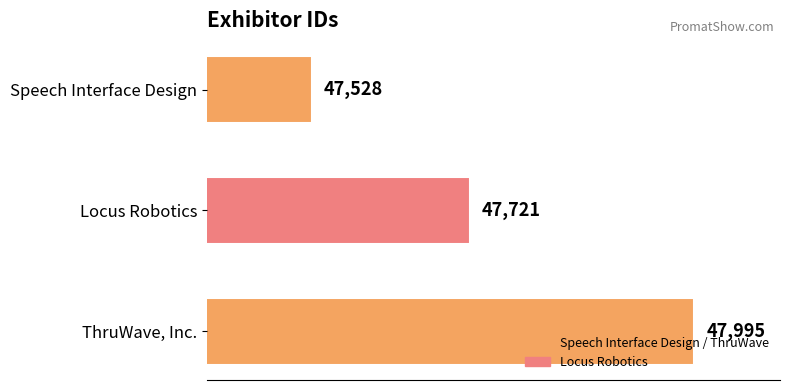

What is the average value?

47748